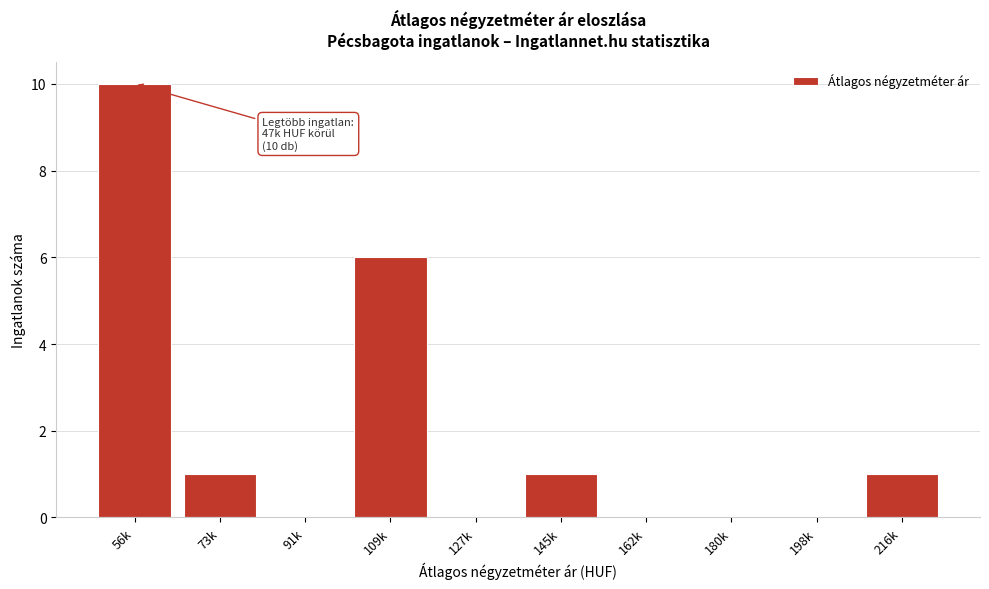

Reading left to right, what are all the values shown in this chart?

56k=10	73k=1	91k=0	109k=6	127k=0	145k=1	162k=0	180k=0	198k=0	216k=1